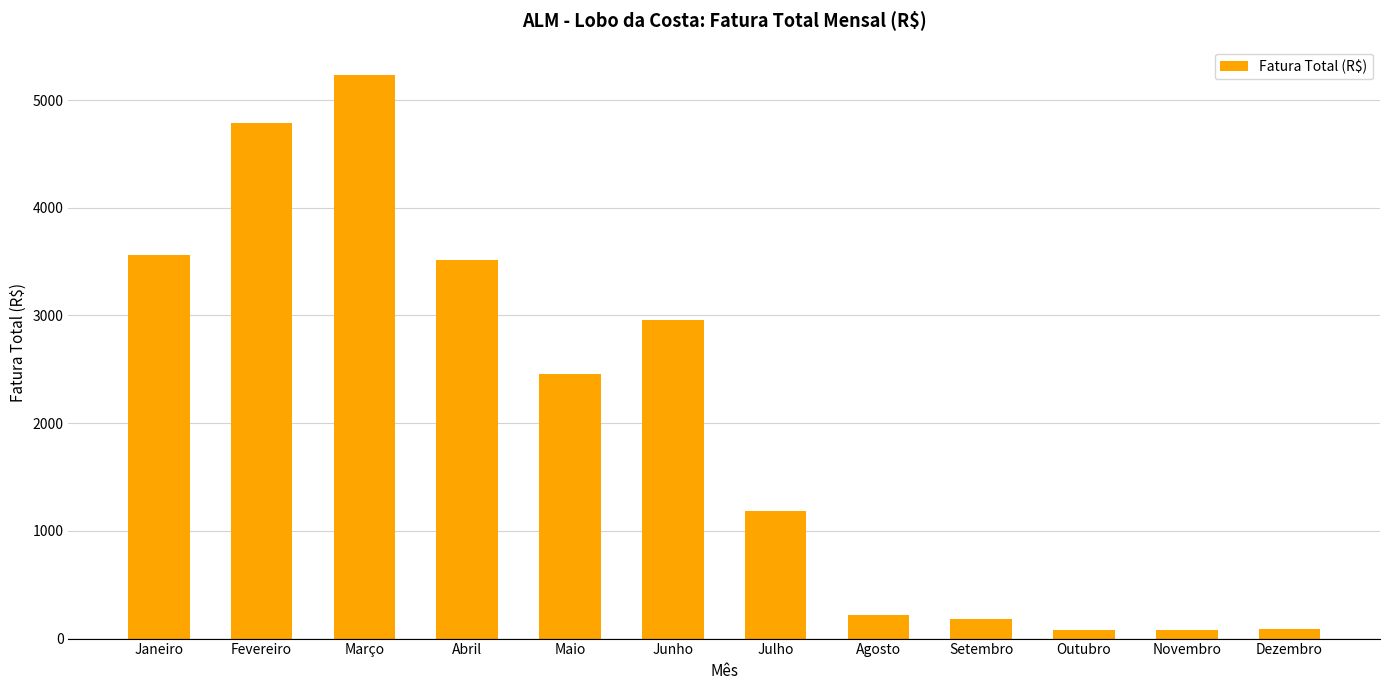

True or false: the data shows 4784.8 at Fevereiro.

True